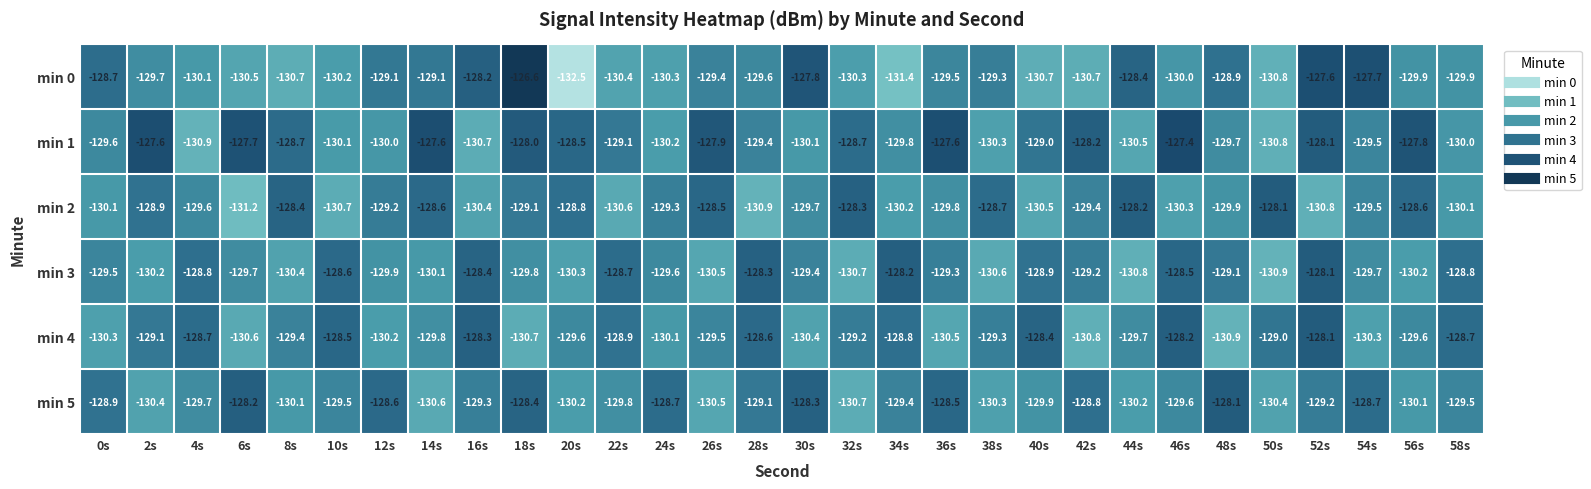

True or false: min 4 has a value of -190.1 at 40s.

False